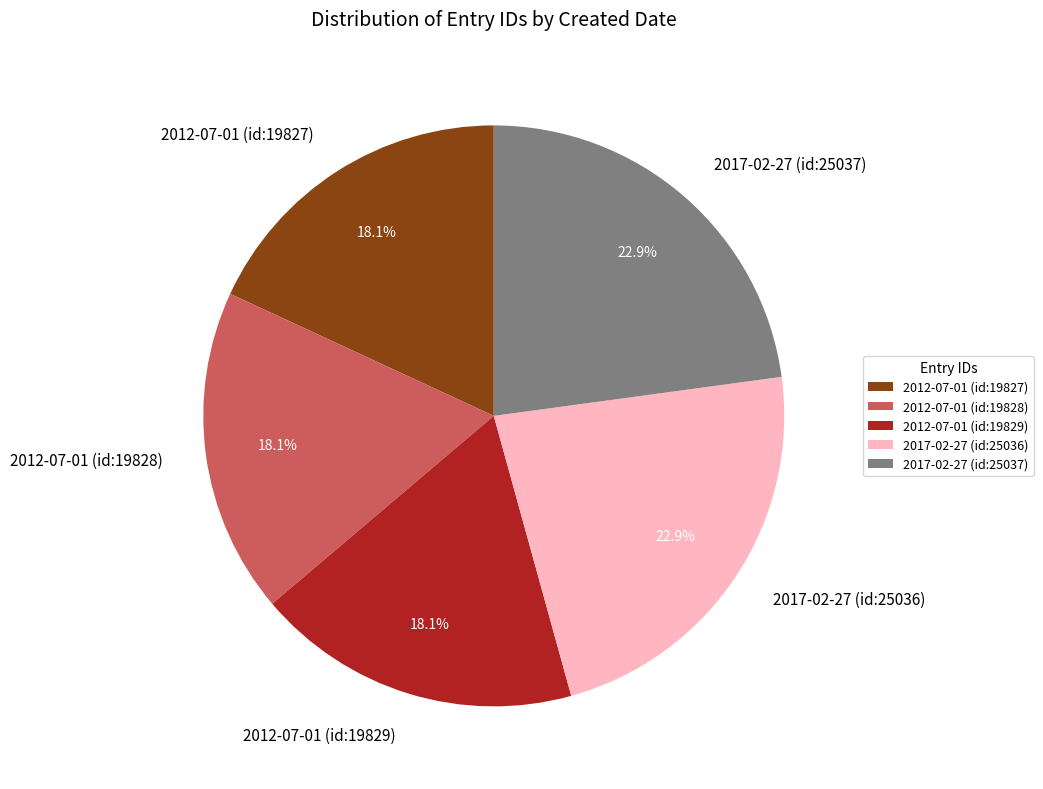

Does 2017-02-27 (id:25036) represent more than half of the total?

No